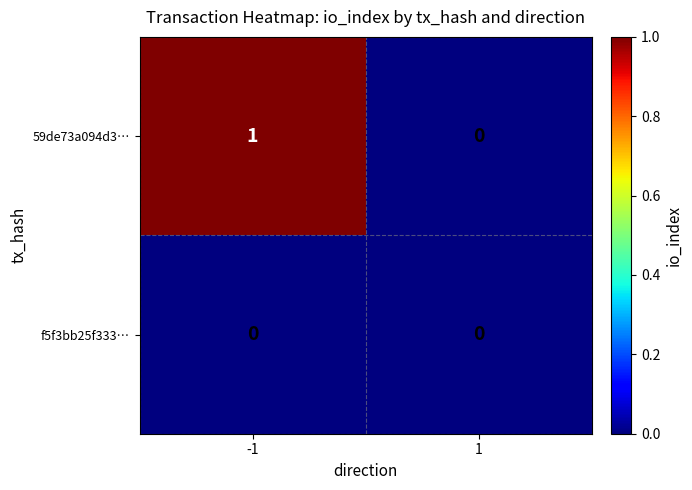

Which series has the largest total across all categories?

59de73a094d3…